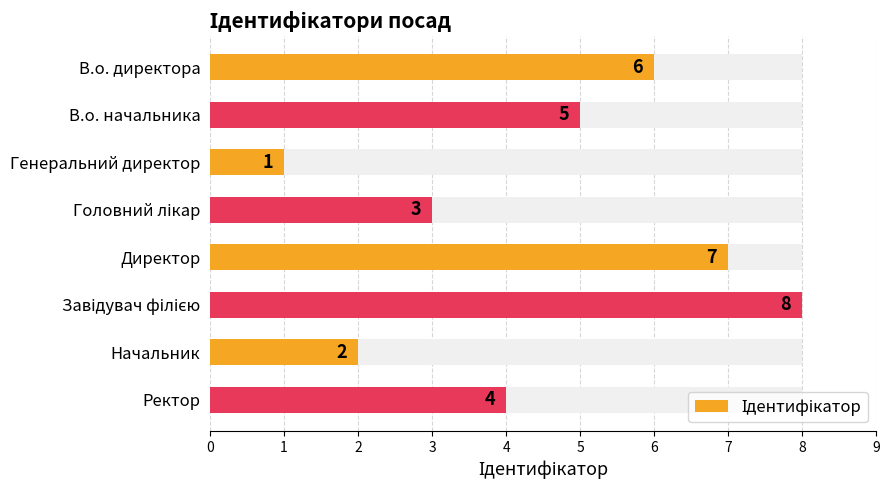

List the labels in order of value, largest first.

Завідувач філією, Директор, В.о. директора, В.о. начальника, Ректор, Головний лікар, Начальник, Генеральний директор